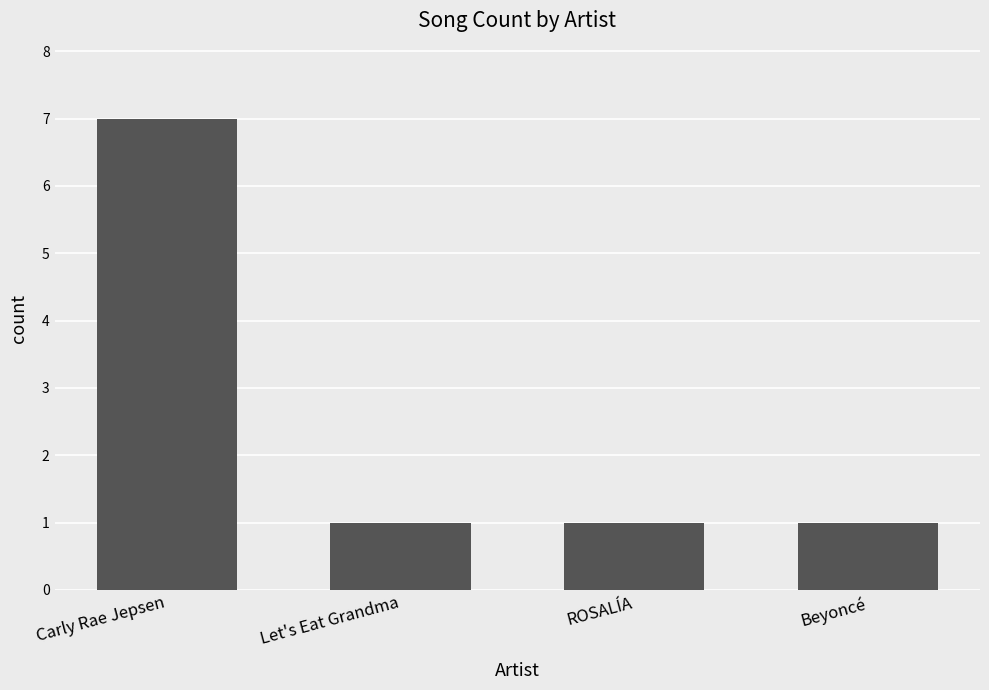

What is the value of the 3rd bar from the left?

1